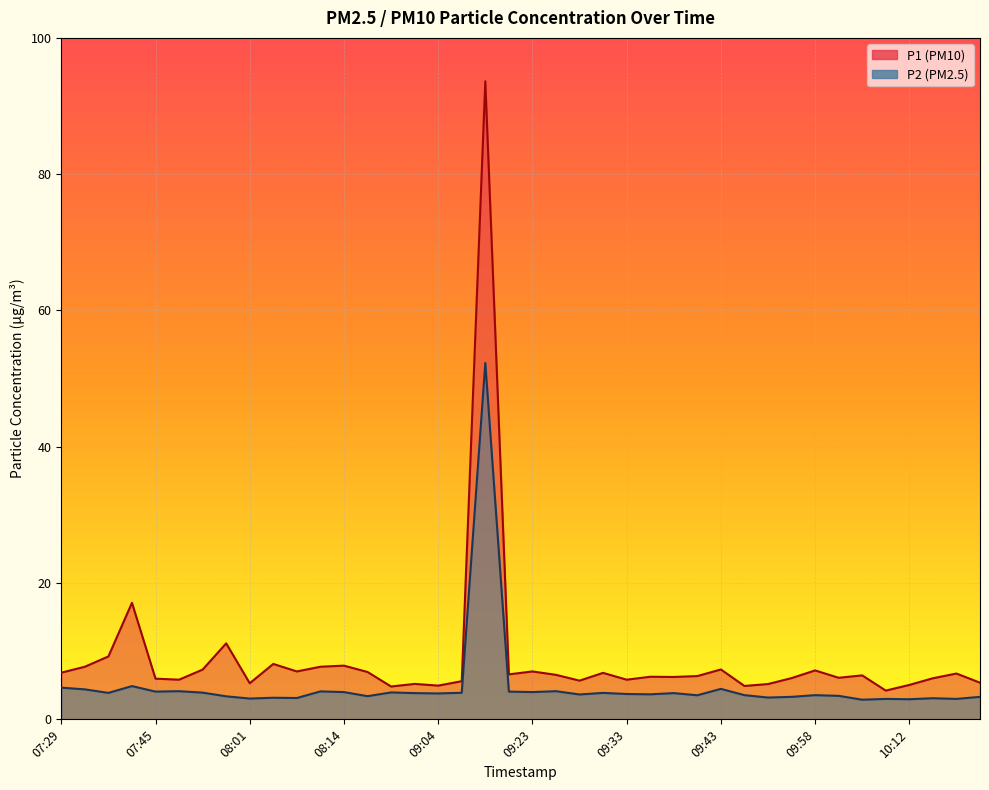

The value of P1 at 07:58 is 11.2. True or false?

True